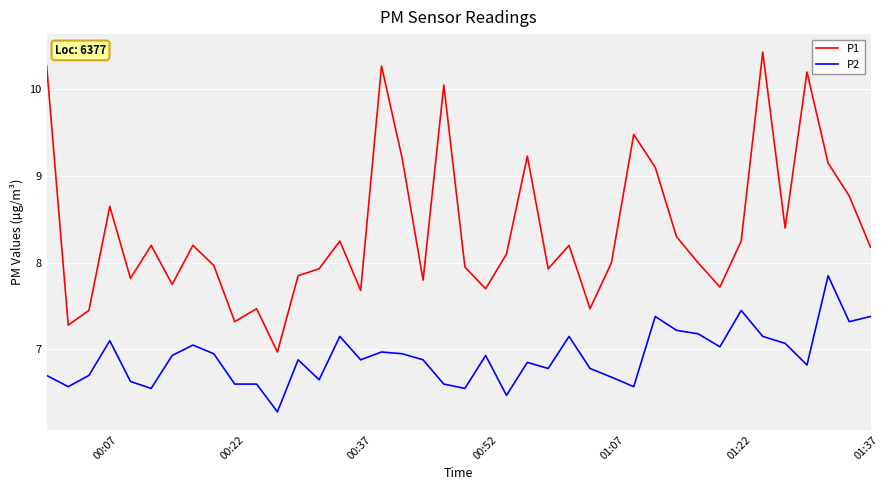

What is the difference between the maximum and minimum values in the P2 series?

1.6